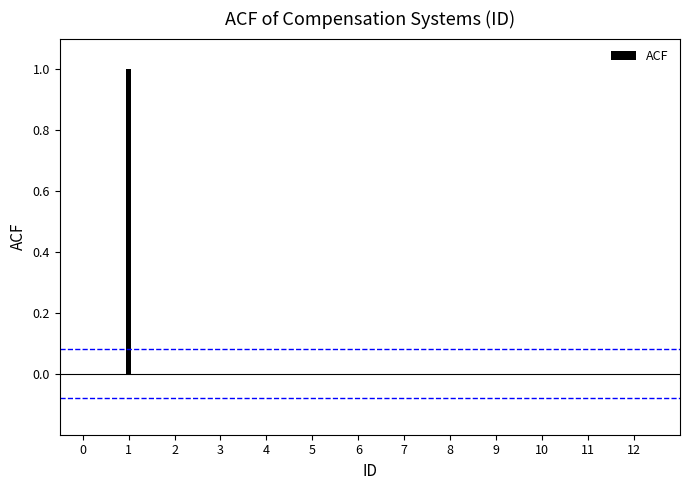

Count the values in the range 0 to 1.

12